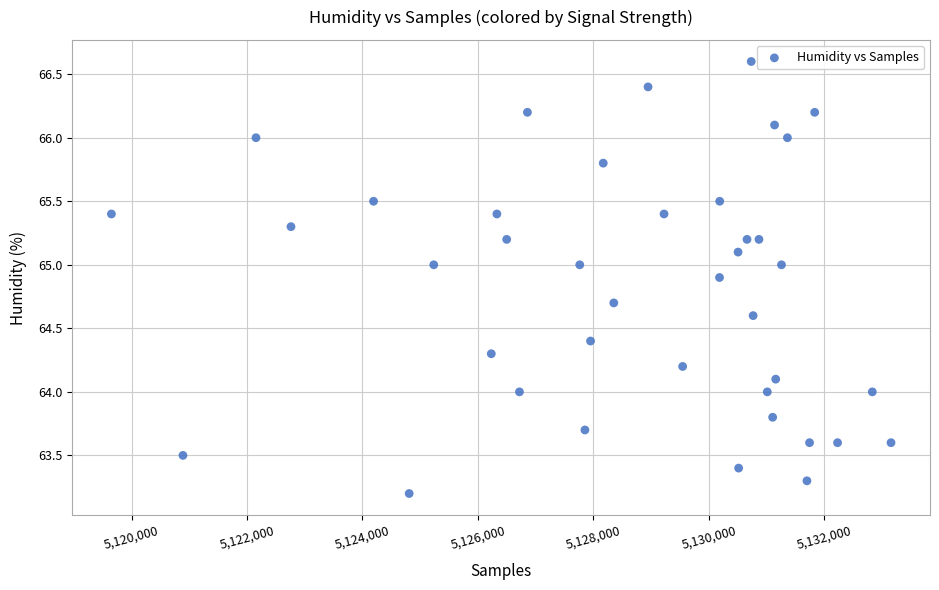

What is the range of Y values (max minus min)?

3.4